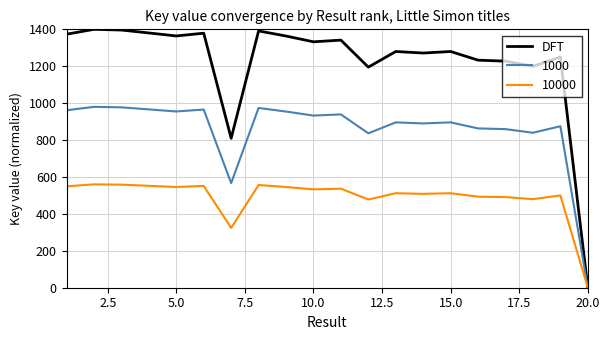

Which series has the widest spread of values?

DFT